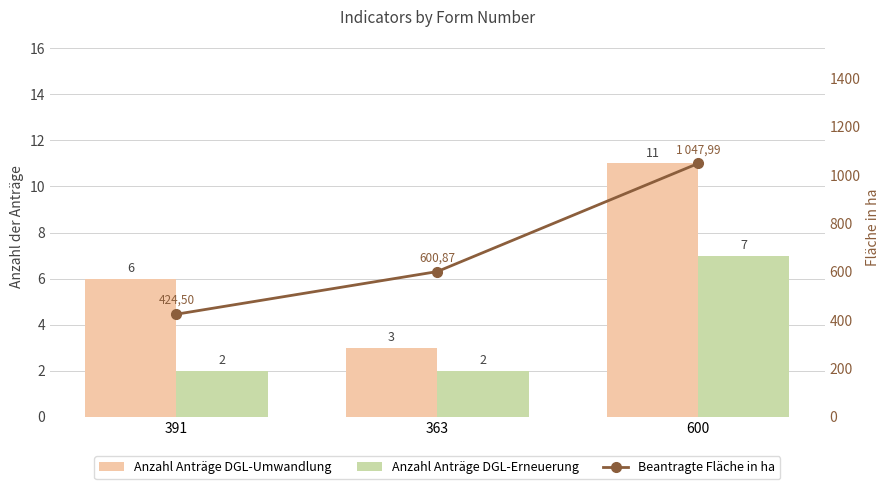

What is the minimum value for Anzahl Anträge DGL-Umwandlung?

3.0